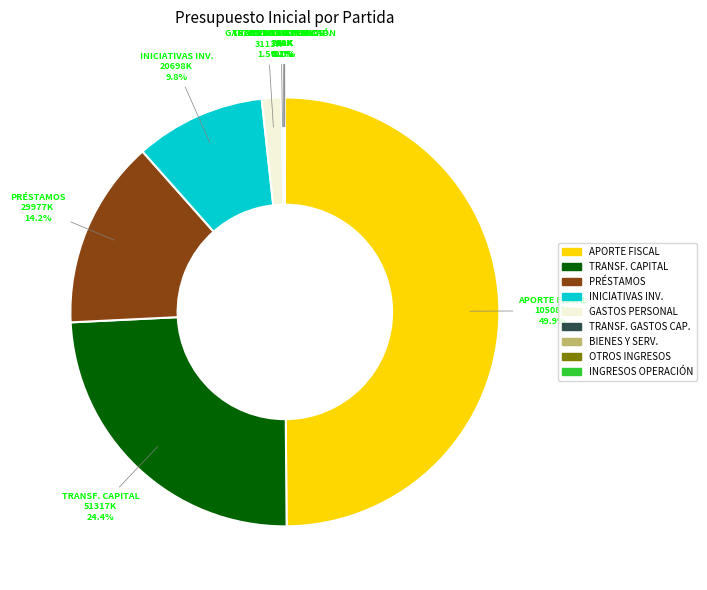

What percentage is NOT represented by GASTOS PERSONAL?

98.5%